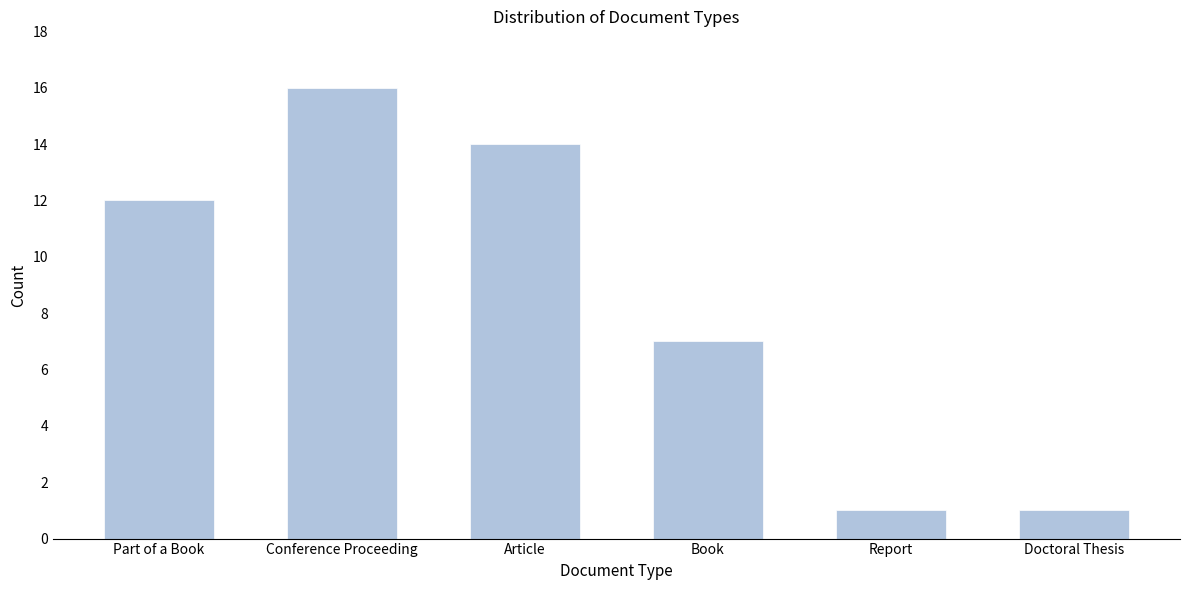

Reading left to right, transcribe all the data shown in this chart.

12	16	14	7	1	1